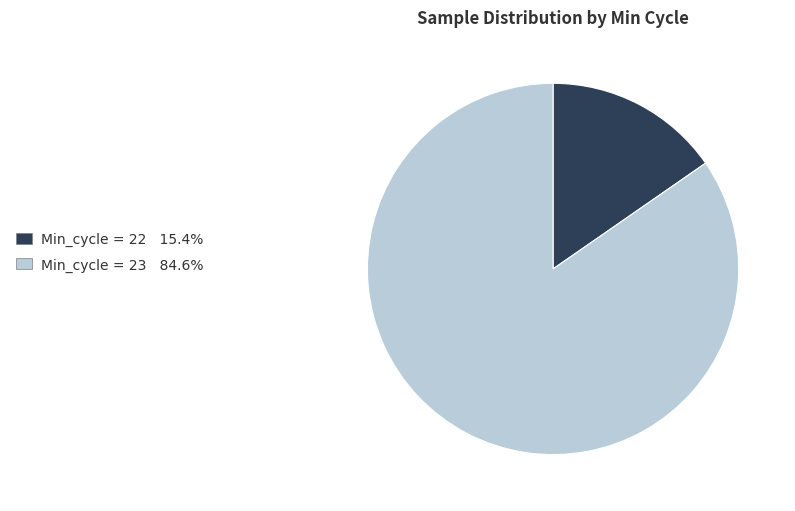

Do Min_cycle = 23 84.6% and Min_cycle = 22 15.4% together represent more than half of the pie?

Yes